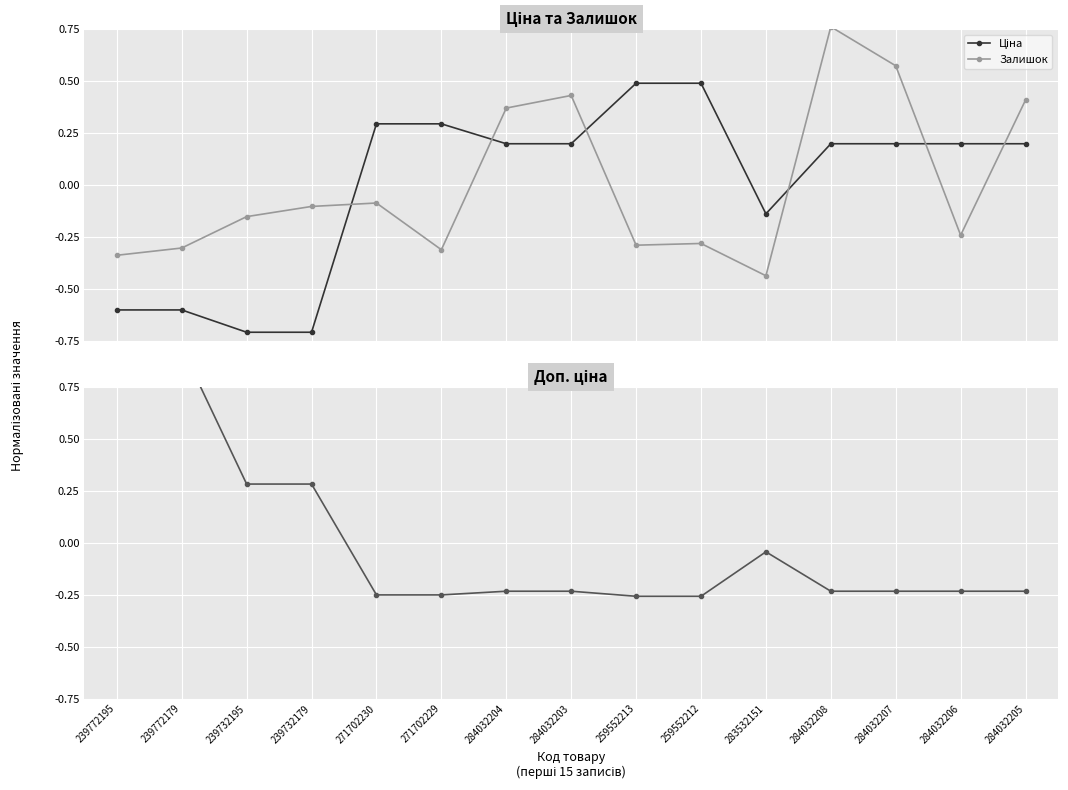

True or false: Ціна and Доп. ціна intersect in this chart.

True